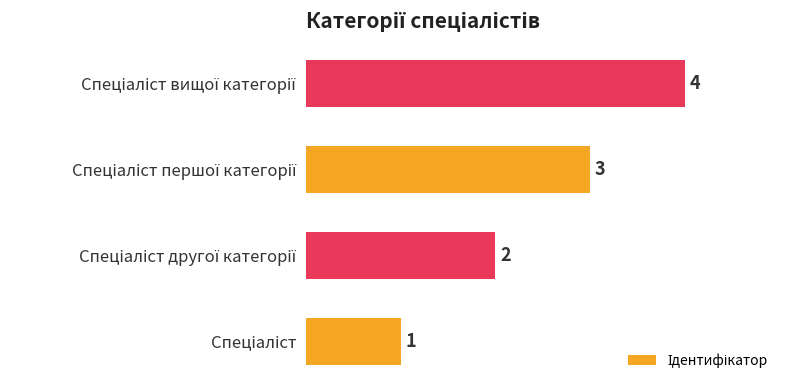

What is the sum of all values?

10